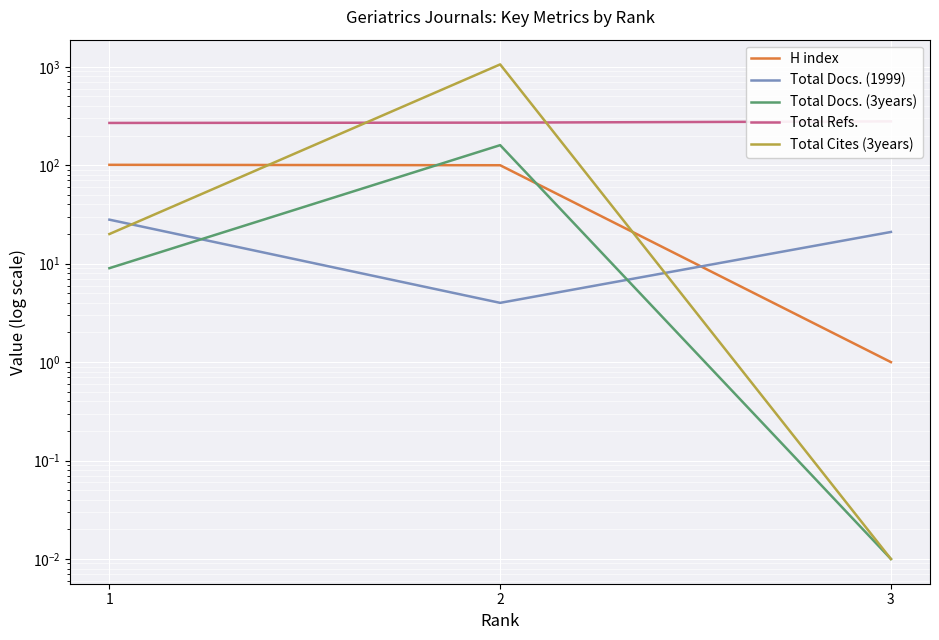

At which label does Total Docs. (1999) first exceed 21?

1